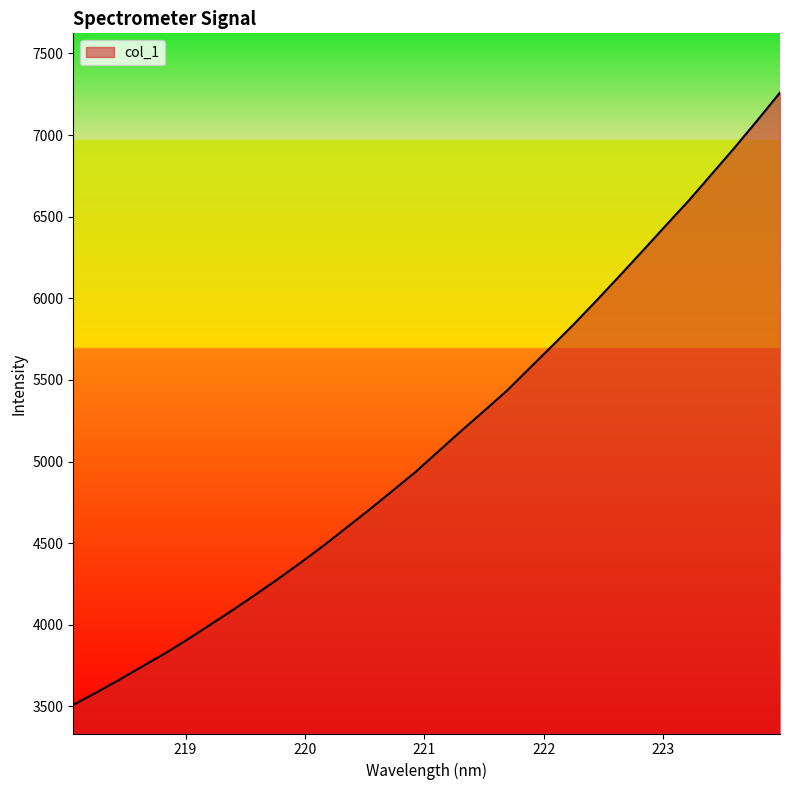

What is the maximum value shown in the chart?

7260.5